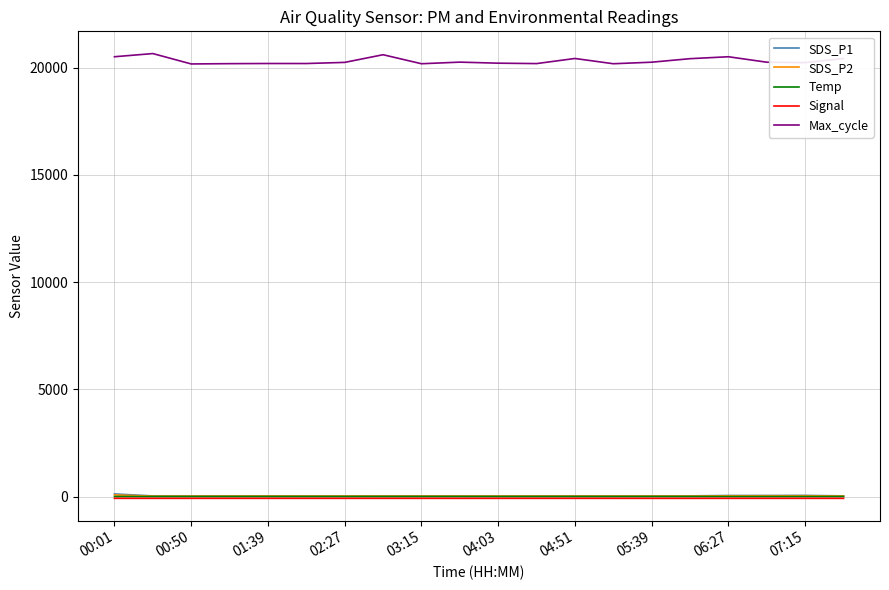

True or false: Temp and Max_cycle cross at least once.

False